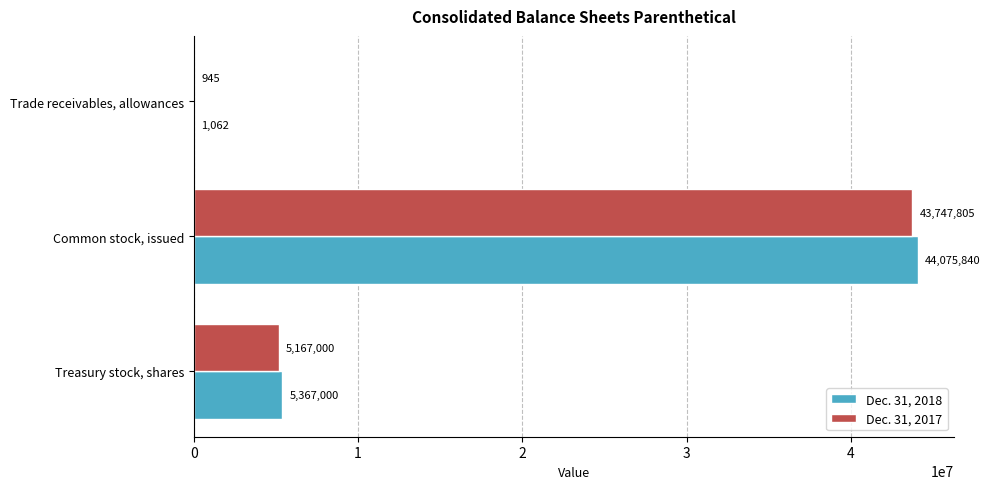

What is the sum of the Dec. 31, 2017 values at Trade receivables, allowances and Treasury stock, shares?

5167945